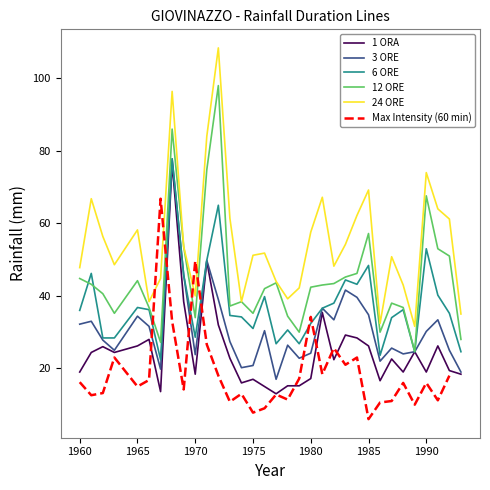

Which series has the largest range (max minus min)?

24 ORE